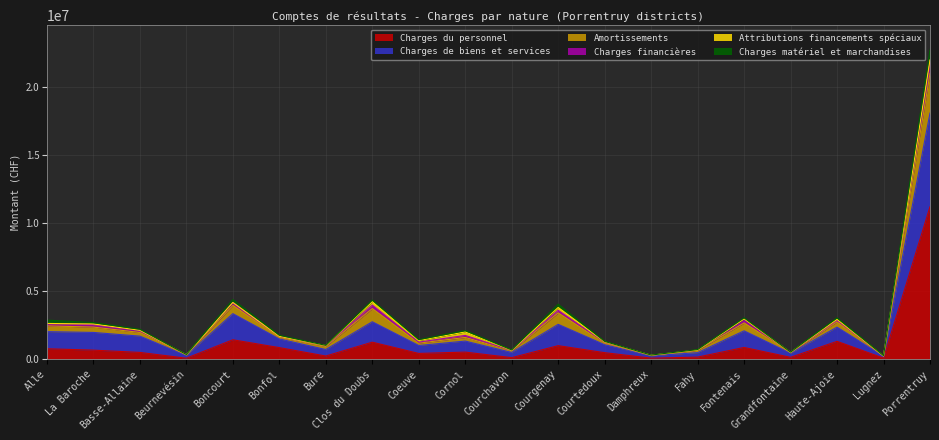

Is the value of Amortissements at Grandfontaine greater than the value of Charges de biens et services at Clos du Doubs?

No